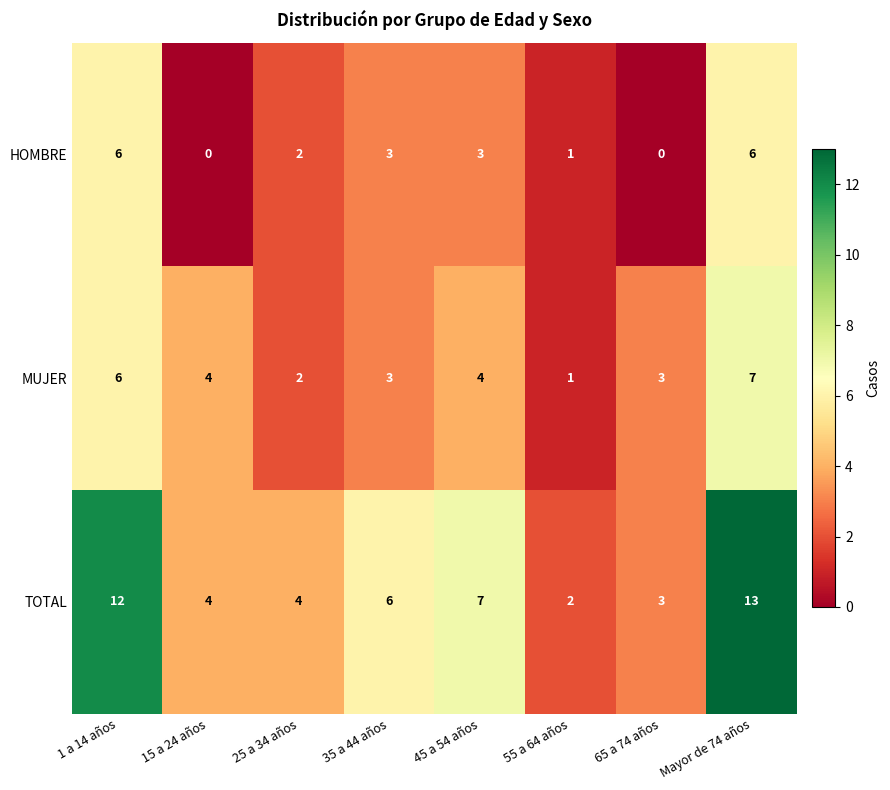

What is the difference between the maximum and minimum values in the MUJER series?

6